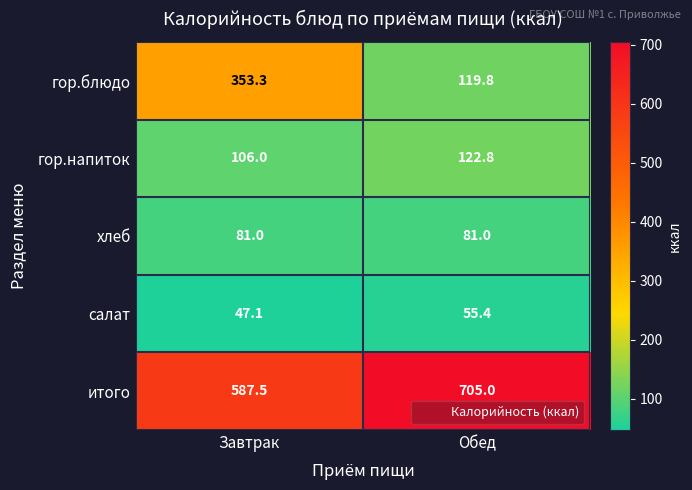

True or false: гор.напиток has a value of 188.8 at Обед.

False